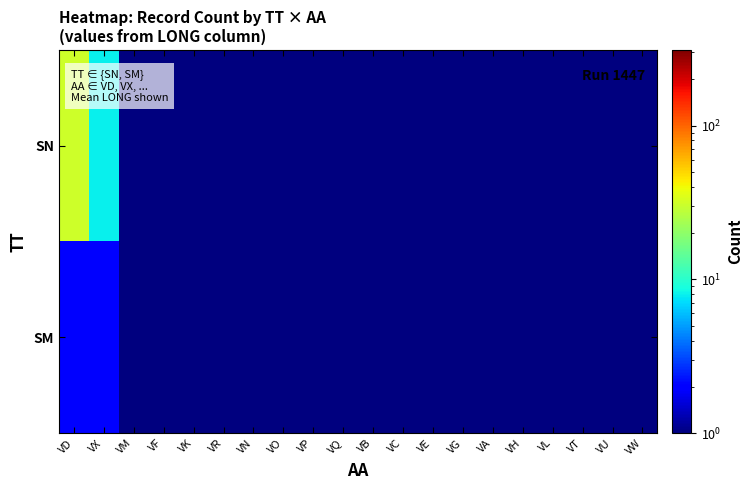

At which category is the sum across all series the highest?

VD